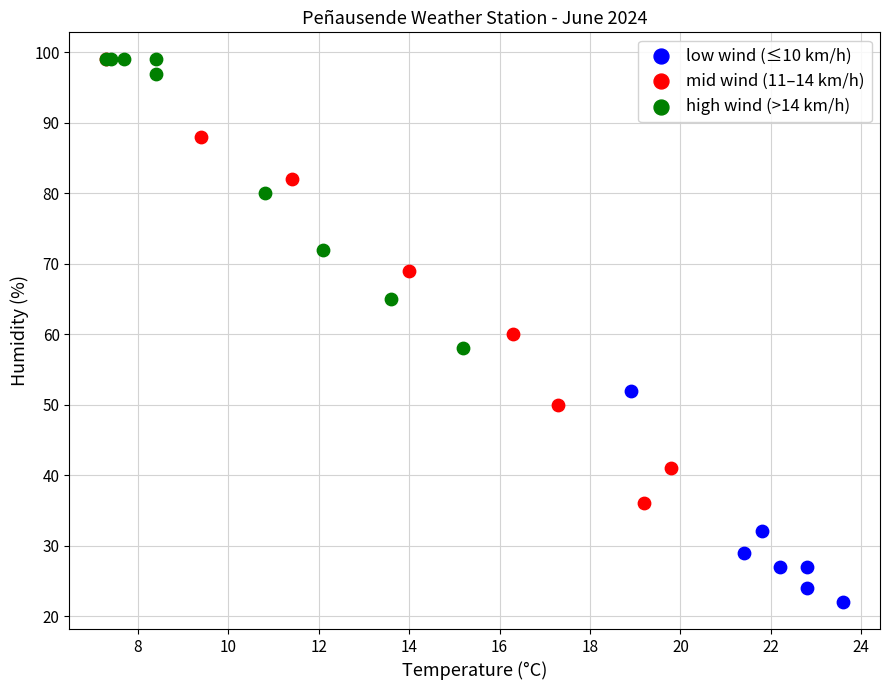

Which series reaches the minimum Y coordinate?

low wind (≤10 km/h)